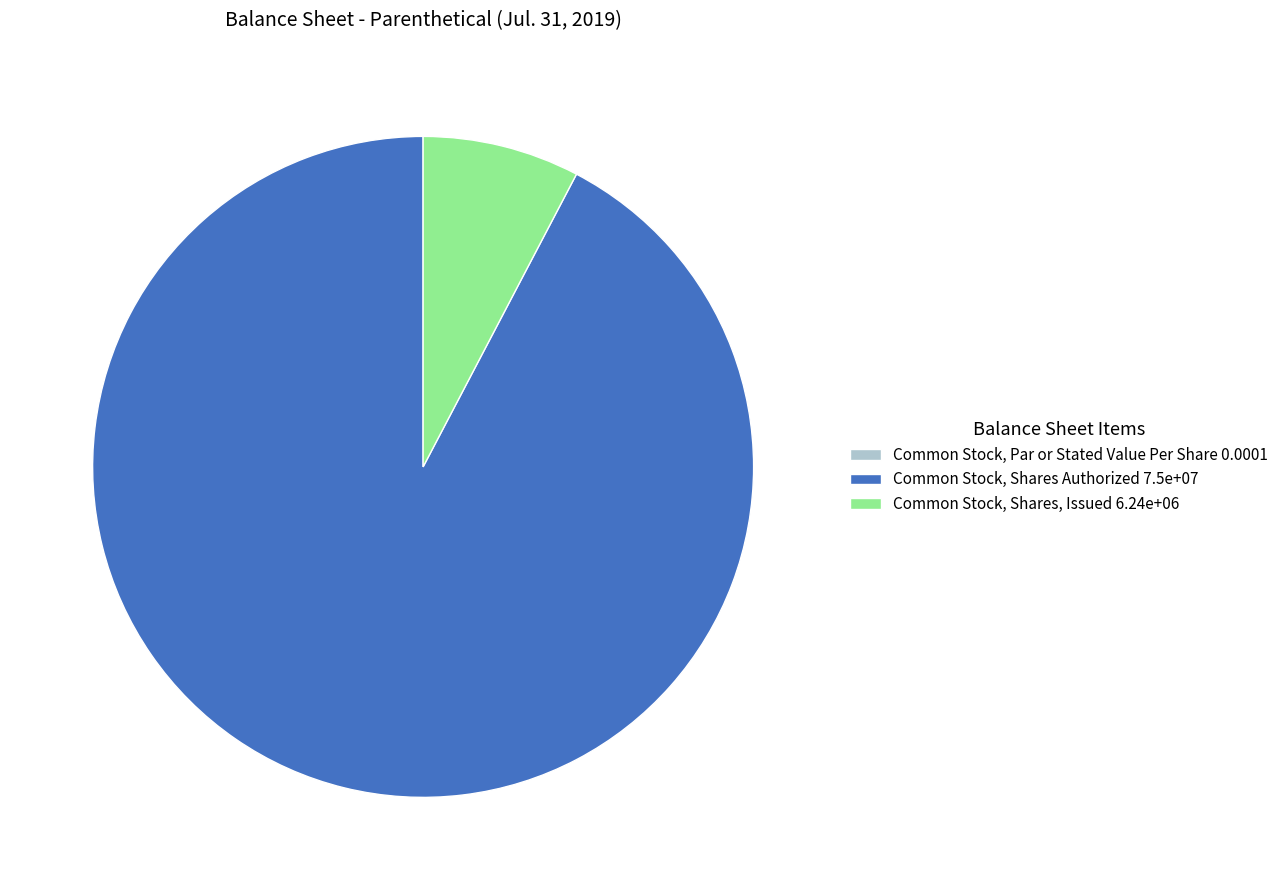

Does any single category account for the majority?

Yes